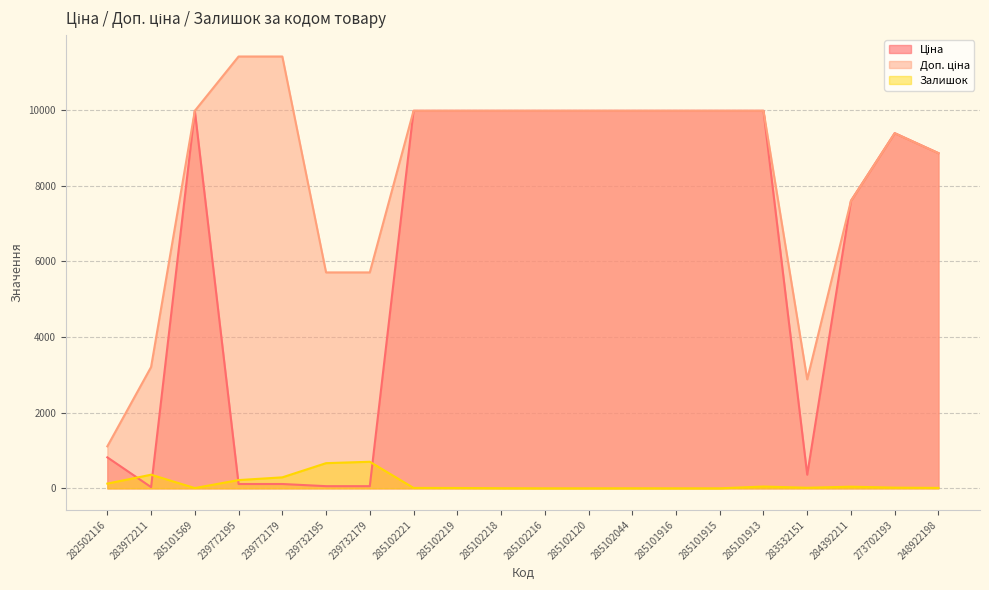

Rank the series by their average value, from highest to lowest.

Доп. ціна, Ціна, Залишок